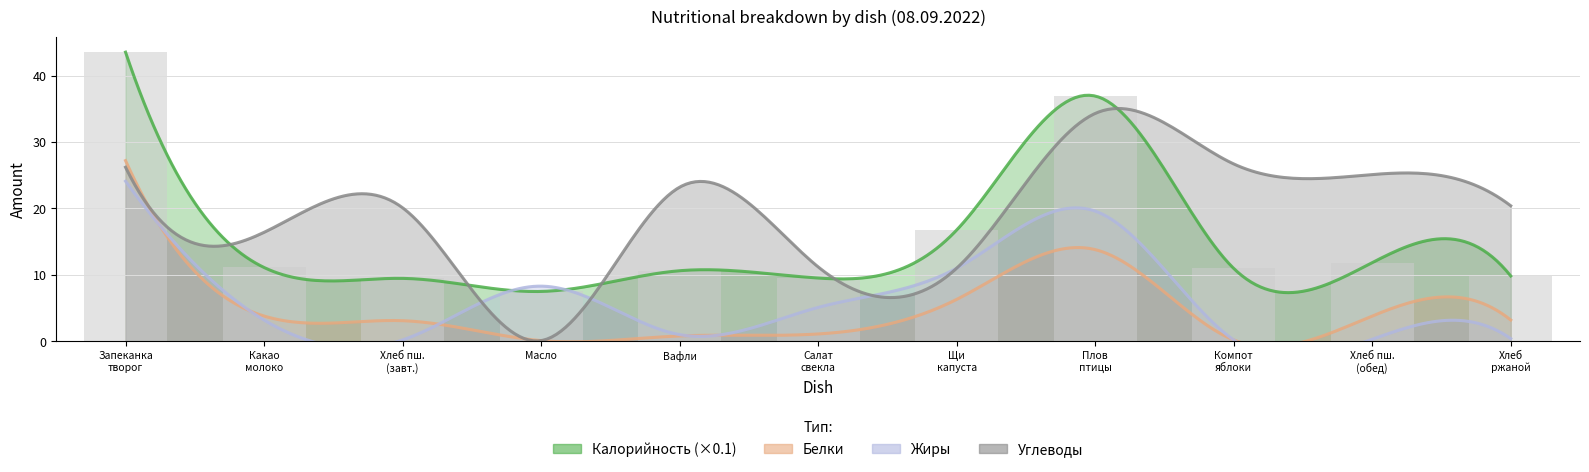

Read the value at Хлеб
ржаной.

9.8